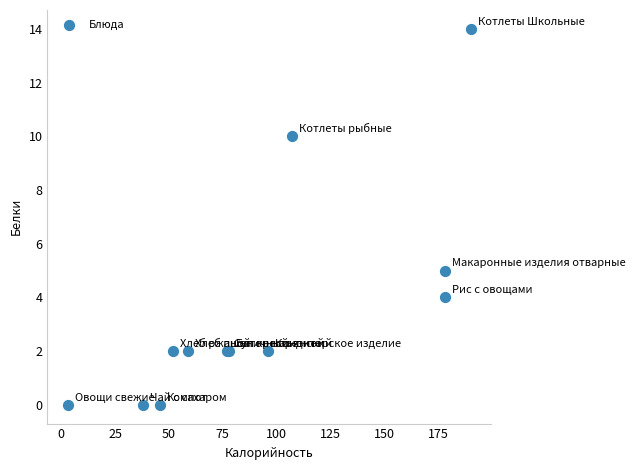

What Y value in the scatter plot is closest to 7?

5